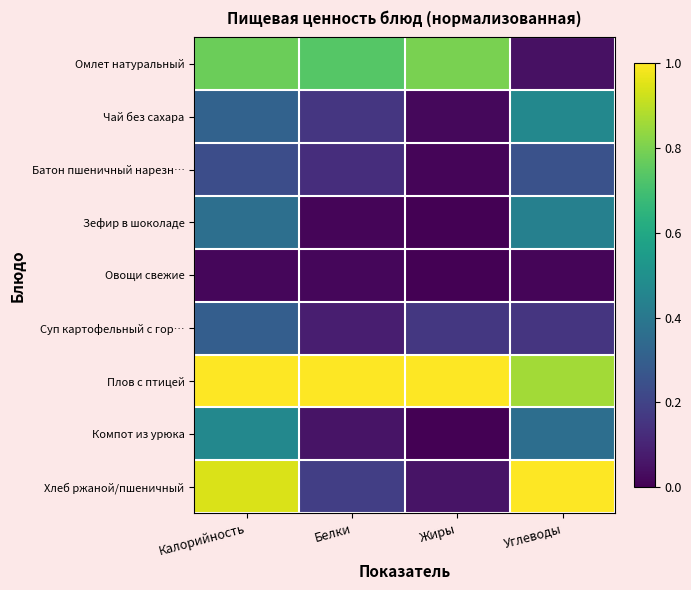

Count the number of categories in the chart.

4